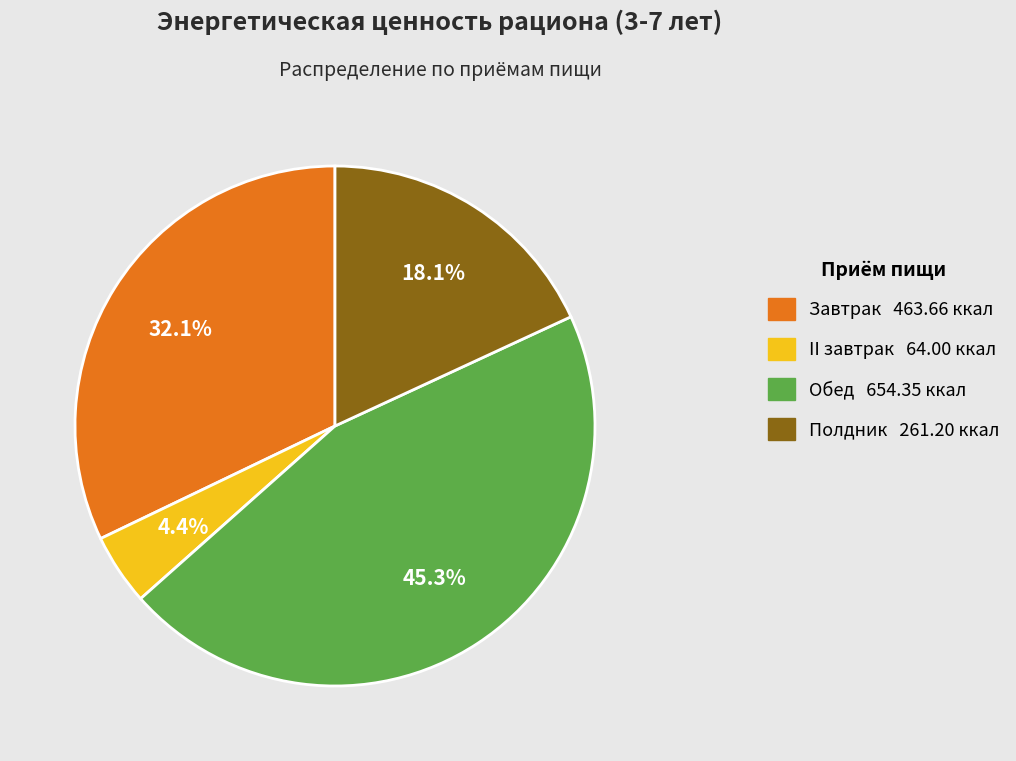

What percentage is the Обед slice, to the nearest percent?

45%